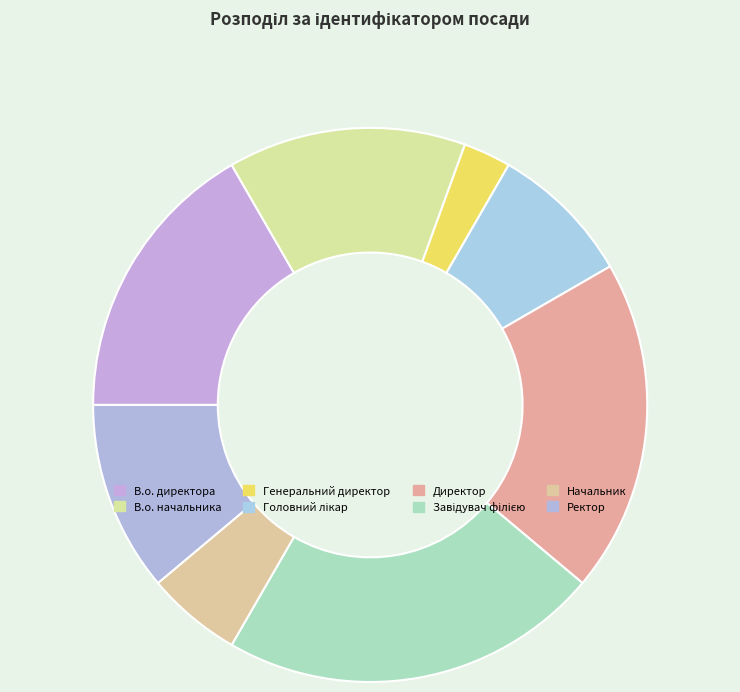

To the nearest percent, what percentage of the pie is Начальник?

6%